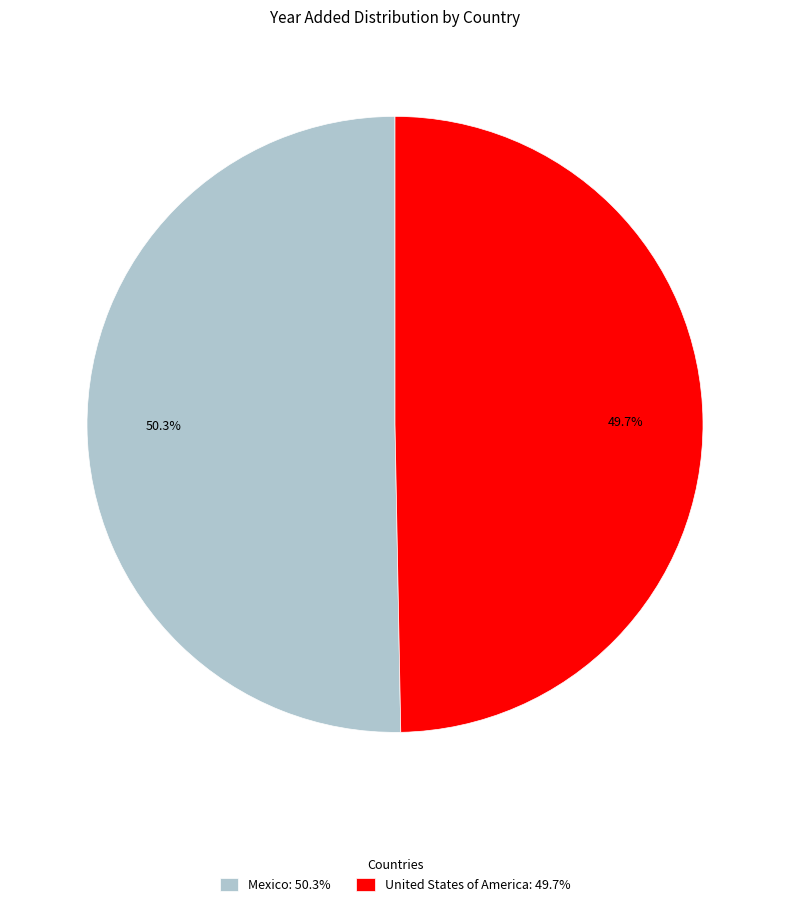

To the nearest percent, what is the combined percentage of Mexico and United States of America?

100%